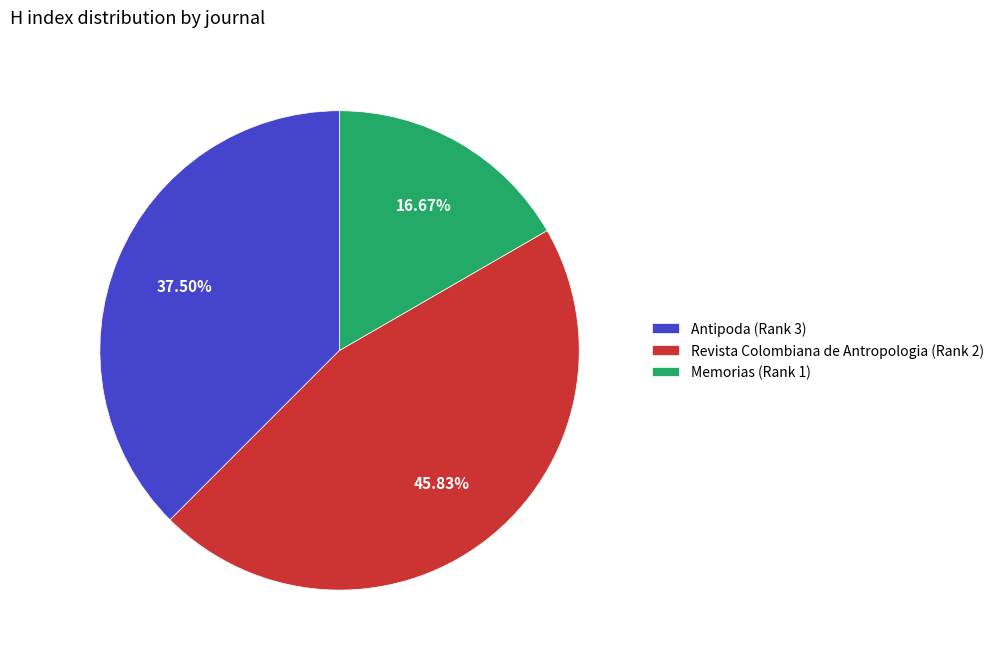

To the nearest percent, what is the average slice percentage?

33%